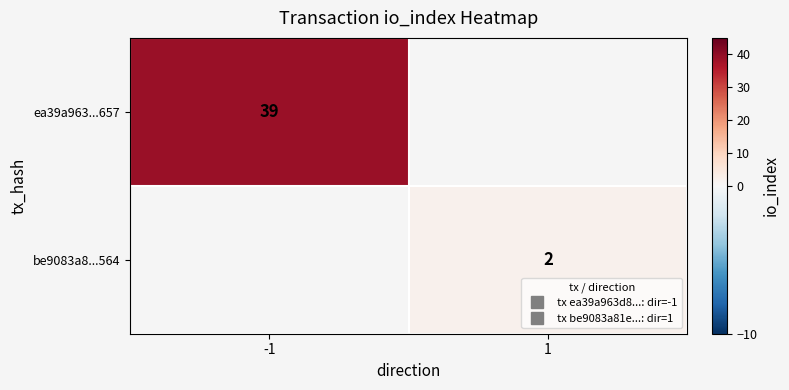

How many values in ea39a963...657 are above zero?

1